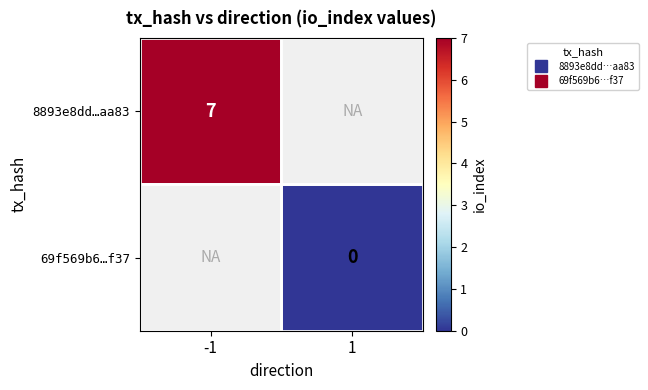

The 8893e8dd…aa83 series shows 7.0 at -1. True or false?

True